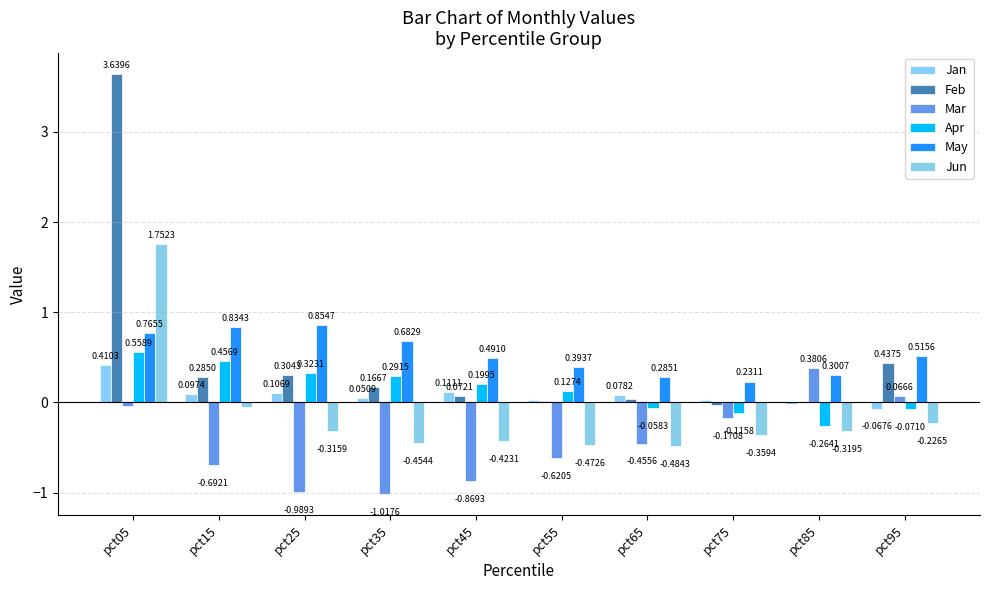

Reading left to right, extract all data points from this chart.

Jan: 0.4	0.1	0.1	0.1	0.1	0.0	0.1	0.0	-0.0	-0.1
Feb: 3.6	0.3	0.3	0.2	0.1	0.0	0.0	-0.0	0.0	0.4
Mar: -0.0	-0.7	-1.0	-1.0	-0.9	-0.6	-0.5	-0.2	0.4	0.1
Apr: 0.6	0.5	0.3	0.3	0.2	0.1	-0.1	-0.1	-0.3	-0.1
May: 0.8	0.8	0.9	0.7	0.5	0.4	0.3	0.2	0.3	0.5
Jun: 1.8	-0.0	-0.3	-0.5	-0.4	-0.5	-0.5	-0.4	-0.3	-0.2